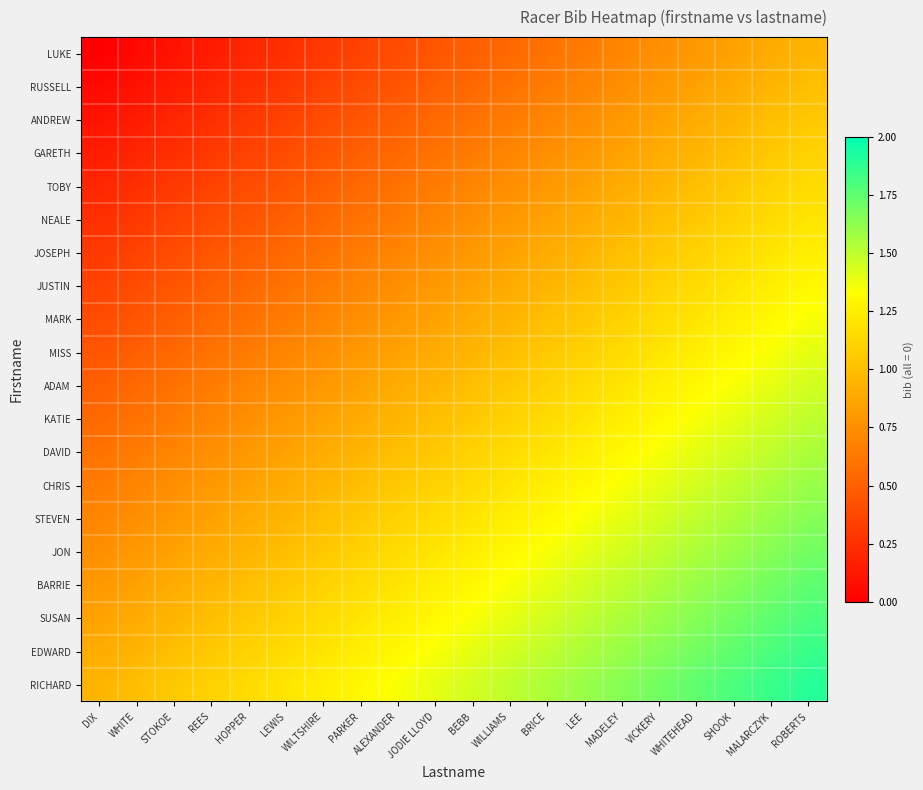

Which series has the largest total across all categories?

RICHARD